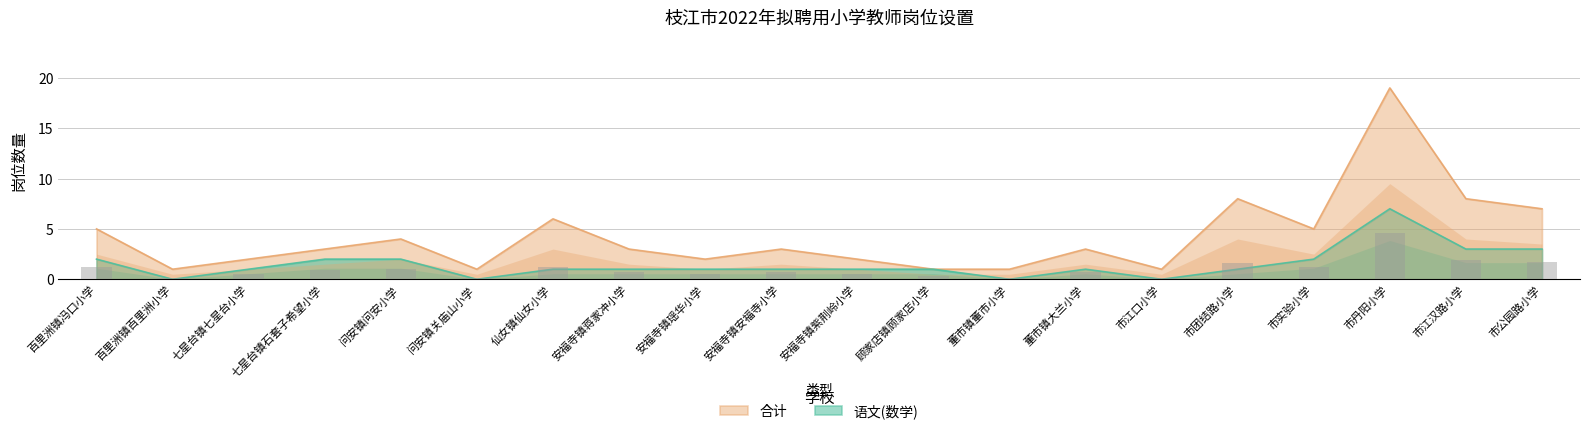

Does the chart contain any negative values?

No